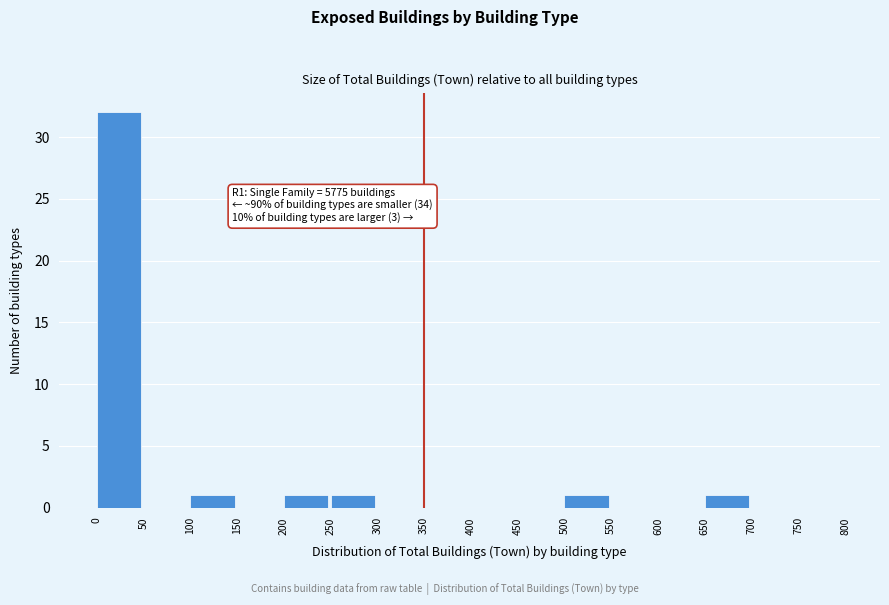

Which range on the x-axis has the tallest bar?

0 to 50